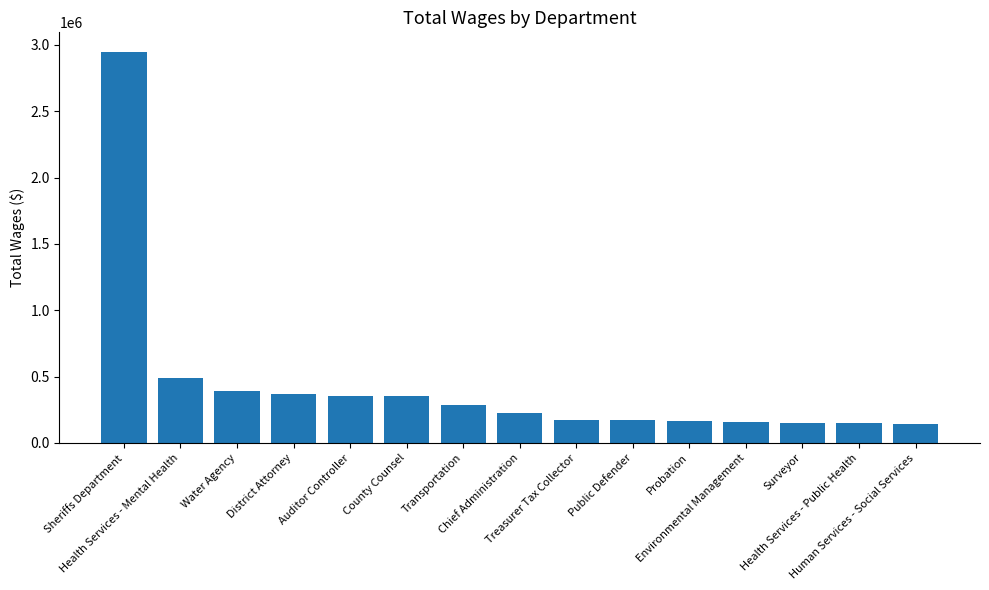

What is the value of the 14th bar from the left?

150862